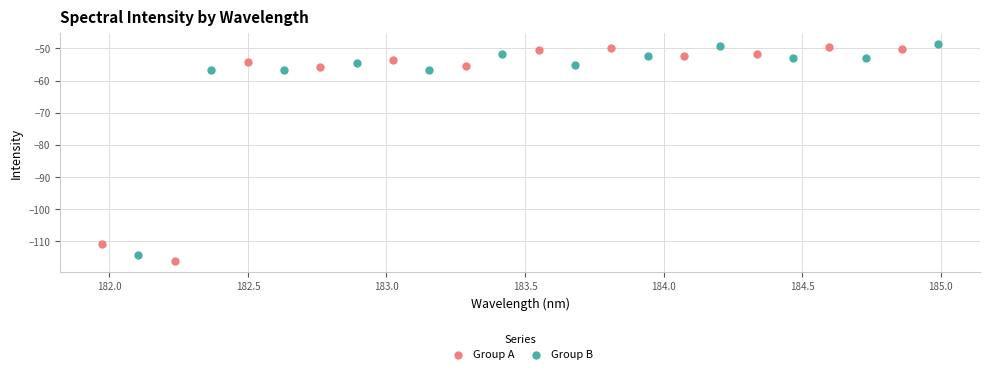

What are all the series names shown in the legend?

Group A, Group B